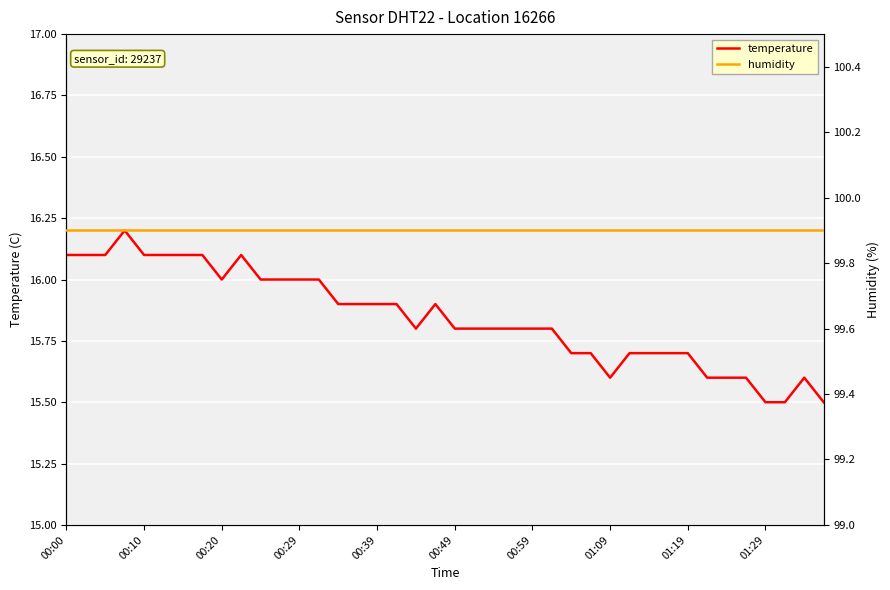

Is it true that temperature equals 6.7 at 00:59?

False